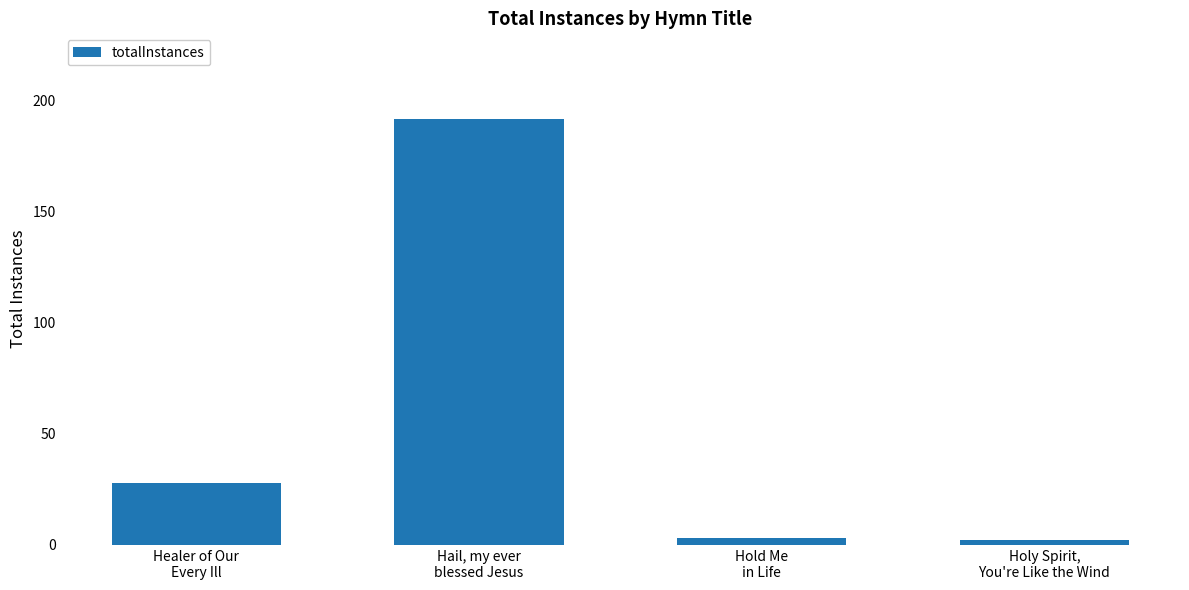

What is the sum of the values at Healer of Our
Every Ill and Hail, my ever
blessed Jesus?

220